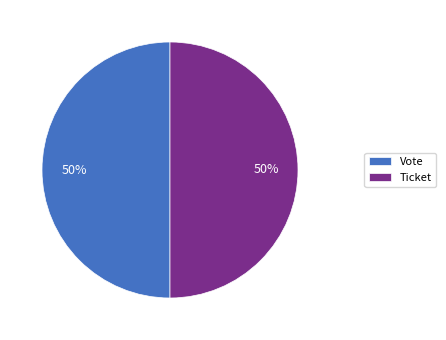

Do Ticket and Vote together represent more than half of the pie?

Yes